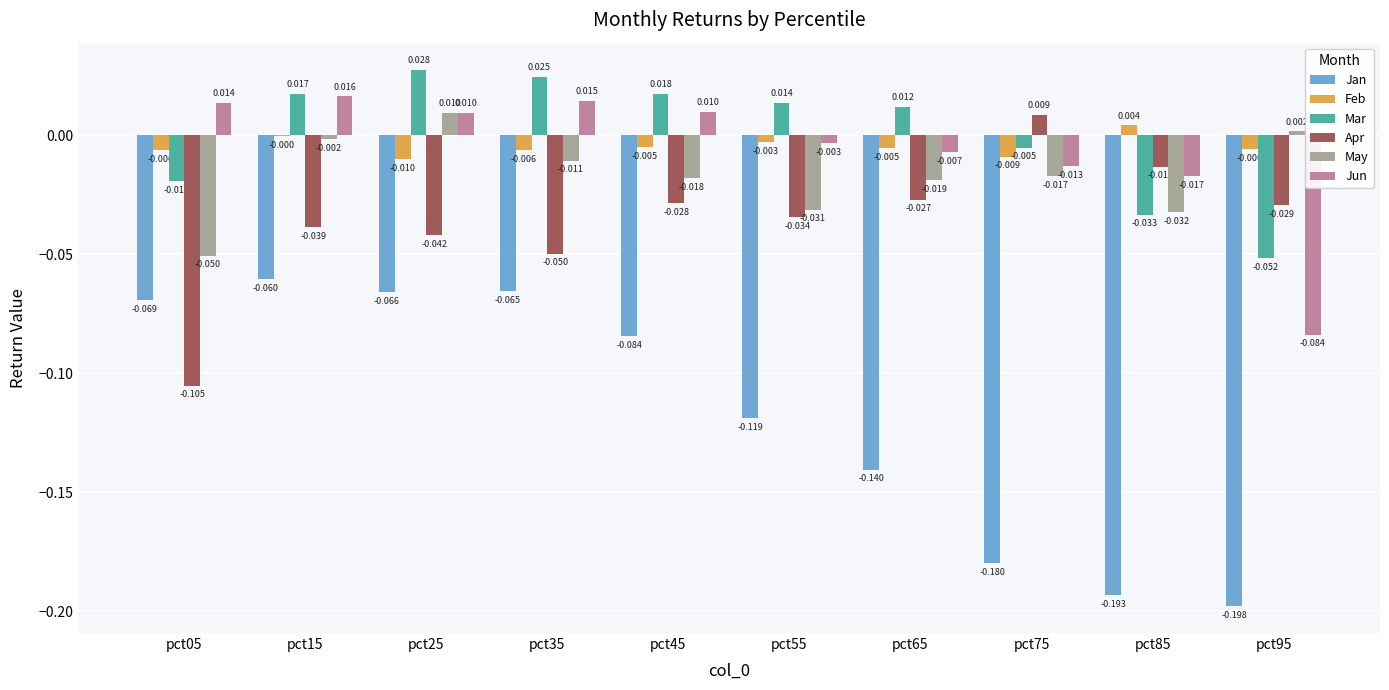

Between pct65 and pct75, which series saw the biggest shift?

Jan